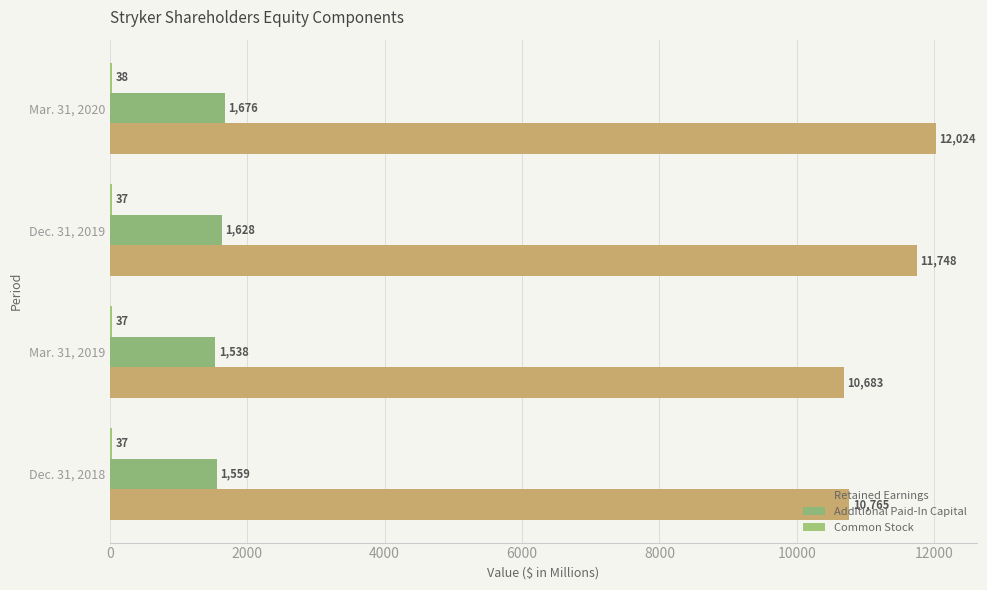

How many data points does each series have?

4